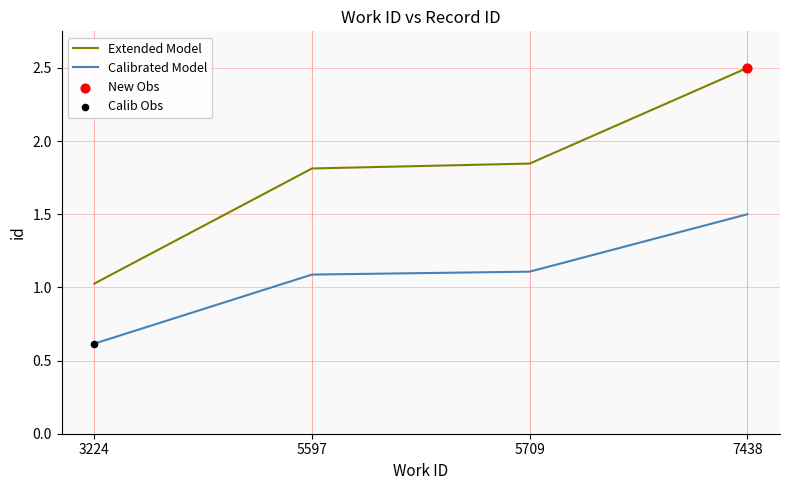

Which series has the widest spread of values?

Extended Model